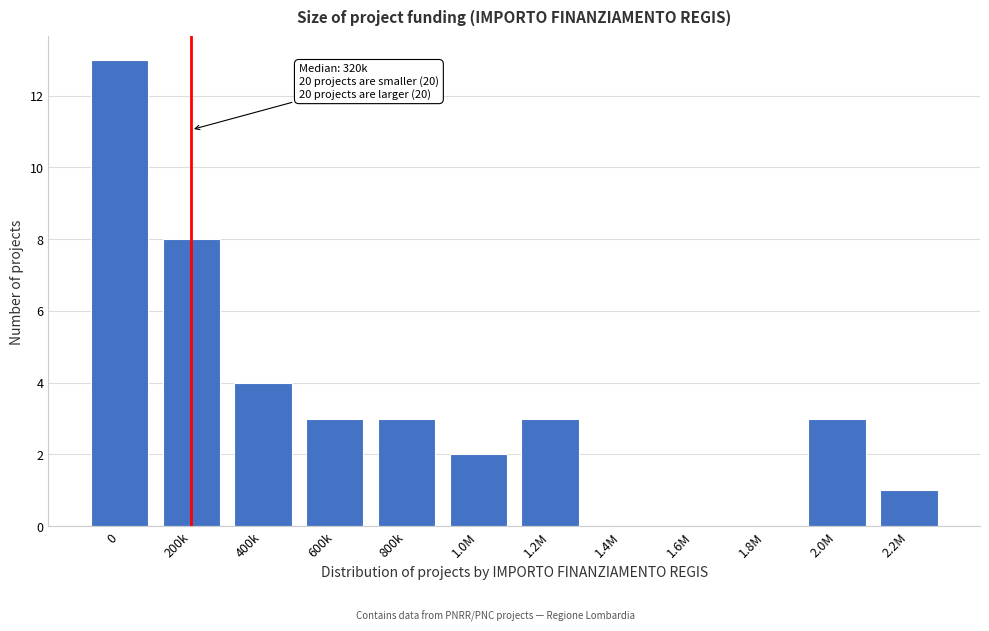

Reading left to right, list all the values displayed in this chart.

0=13	200k=8	400k=4	600k=3	800k=3	1.0M=2	1.2M=3	1.4M=0	1.6M=0	1.8M=0	2.0M=3	2.2M=1